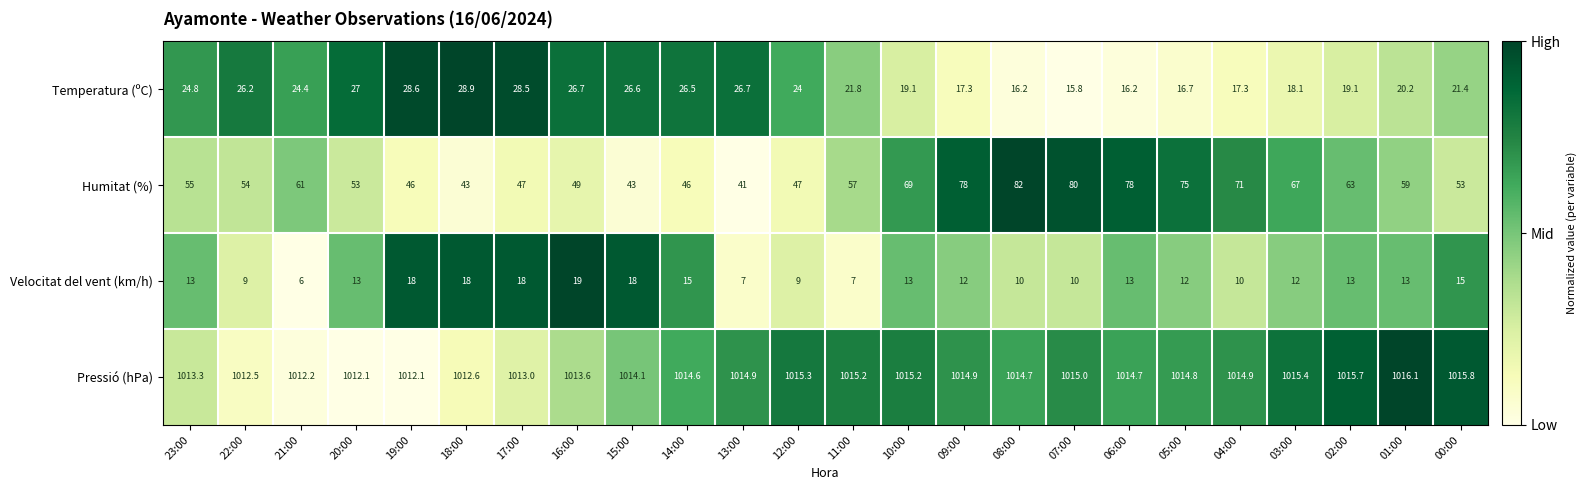

What is the spread (max minus min) of values at 16:00?

994.6